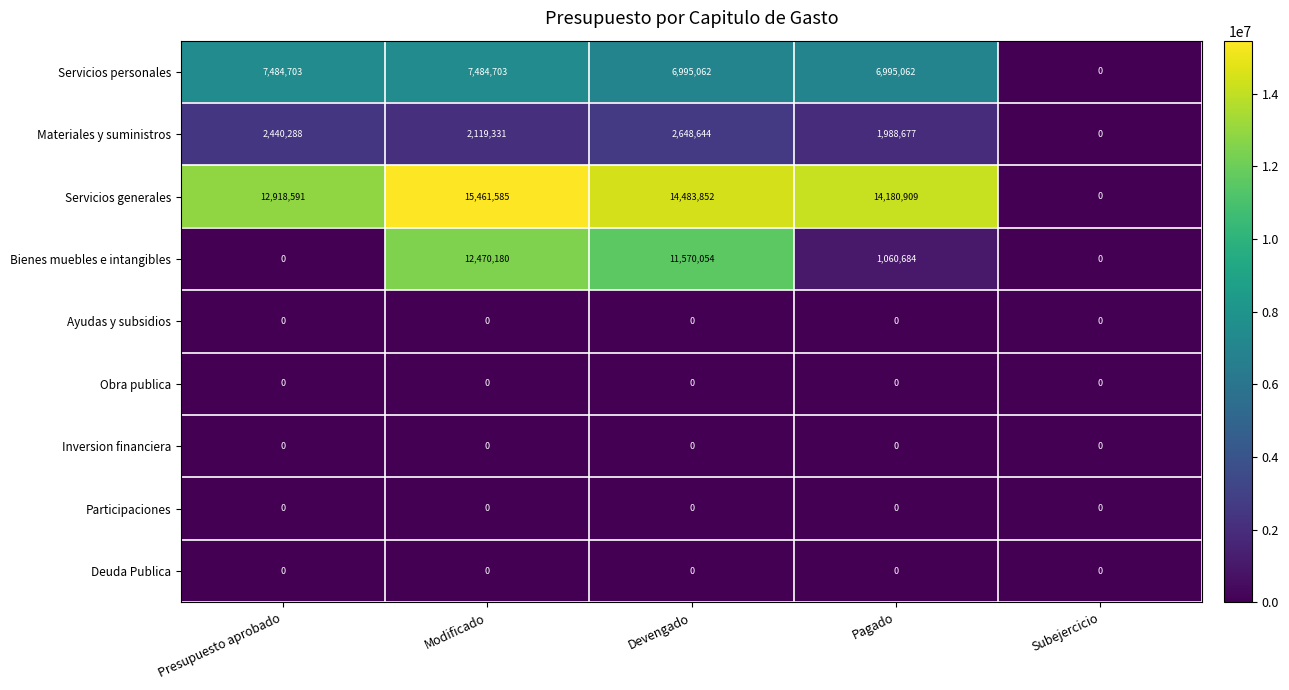

Which series changed the most between Presupuesto aprobado and Modificado?

Bienes muebles e intangibles